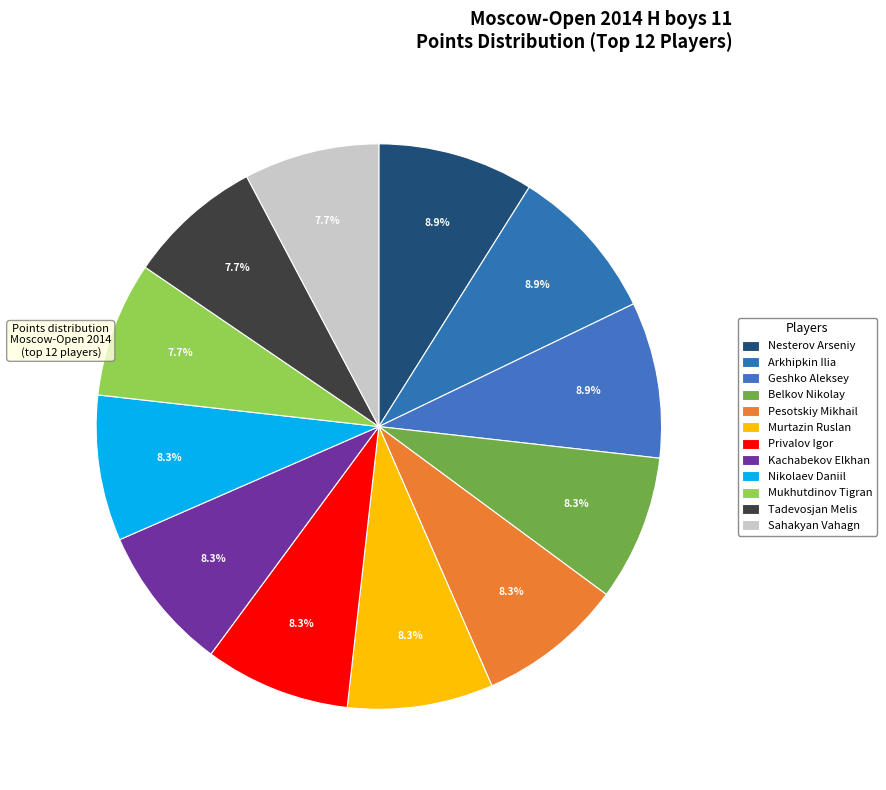

Count the number of slices in the pie.

12